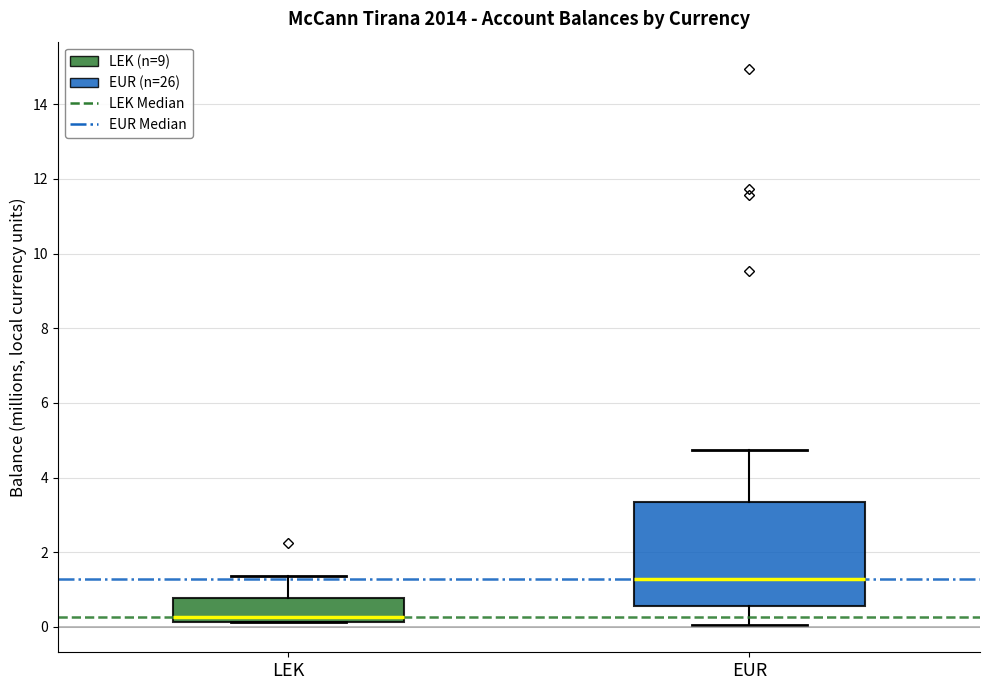

Which box's median line is the lowest?

LEK